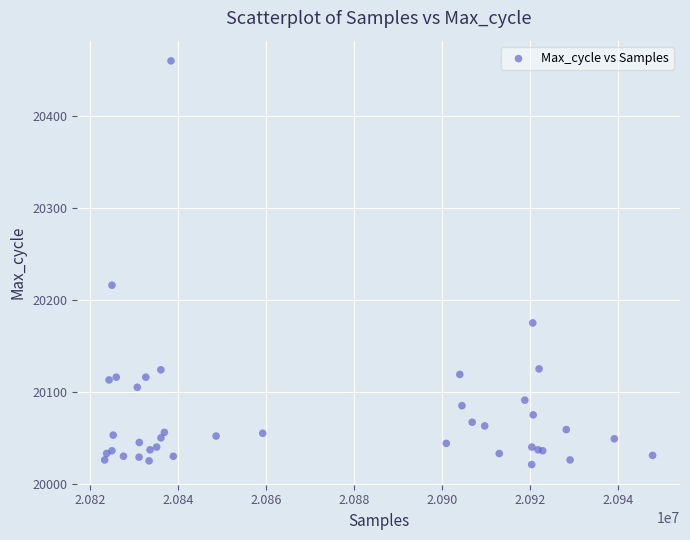

What Y value in the scatter plot is closest to 20240?

20216